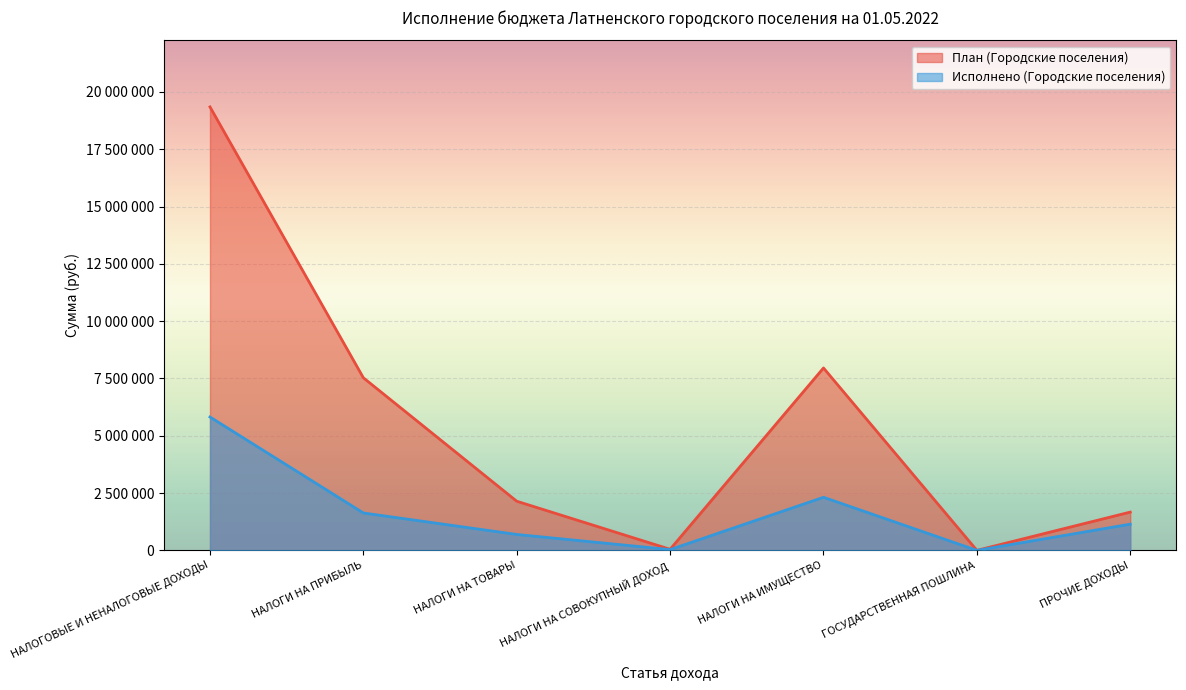

What is the label of the 5th point from the right?

НАЛОГИ НА ТОВАРЫ